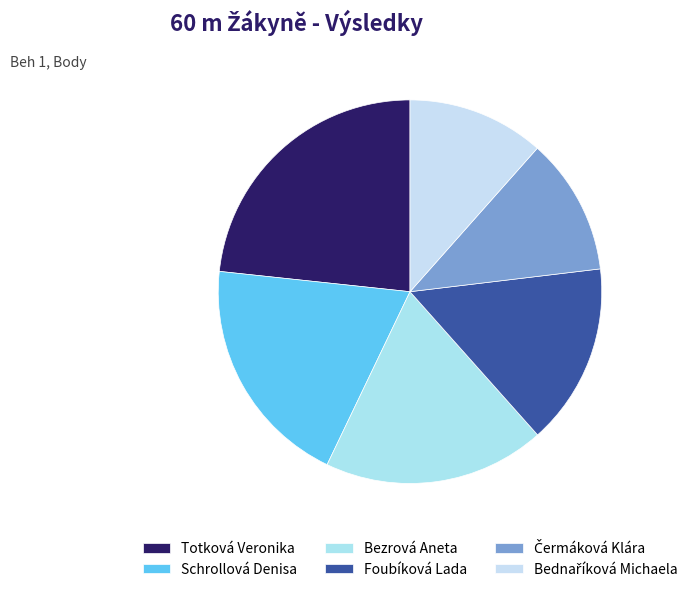

What percentage do Schrollová Denisa and Totková Veronika together represent?

42.9%